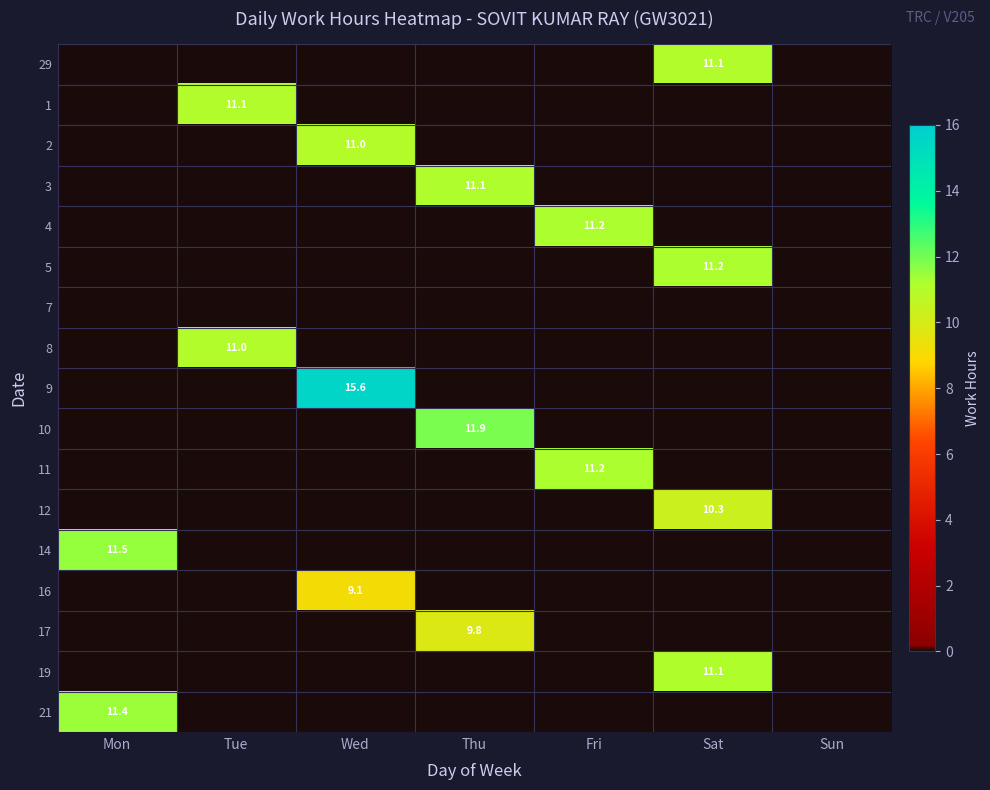

Is it true that 2 equals 7.6 at Wed?

False